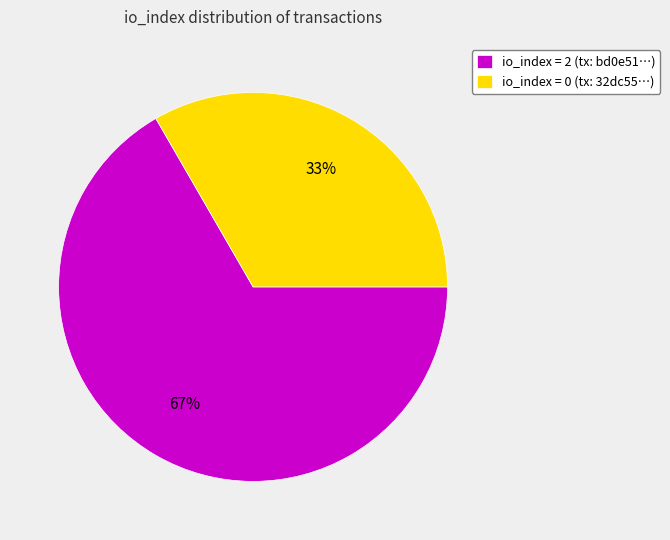

To the nearest percent, what is the average slice percentage?

50%